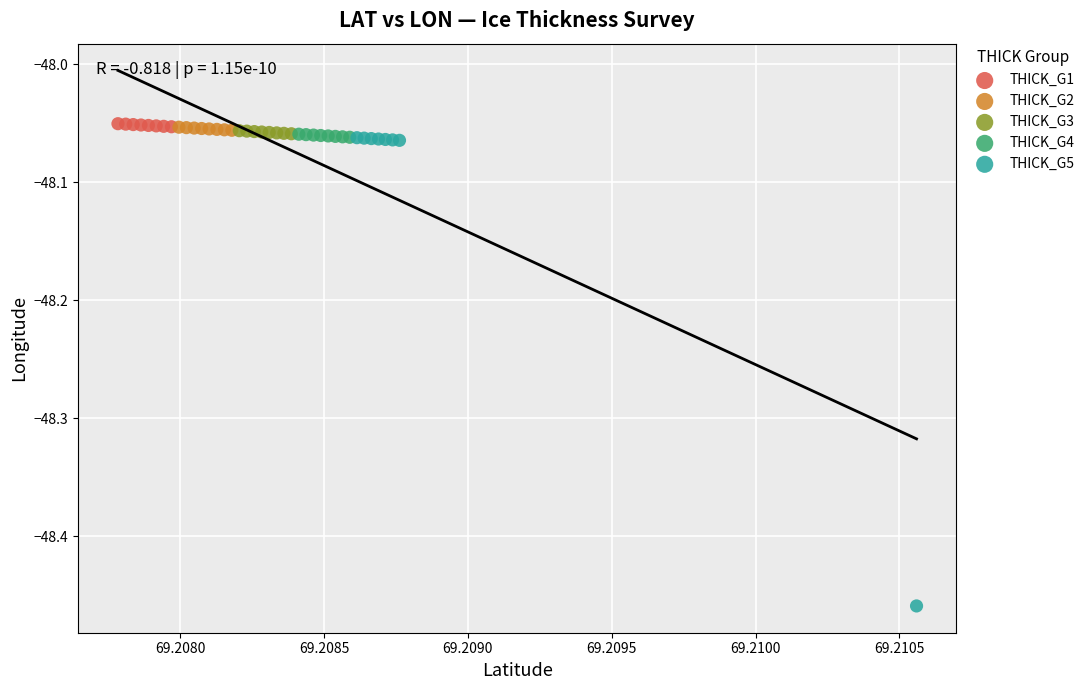

Which series contains the lowest Y value?

THICK_G5